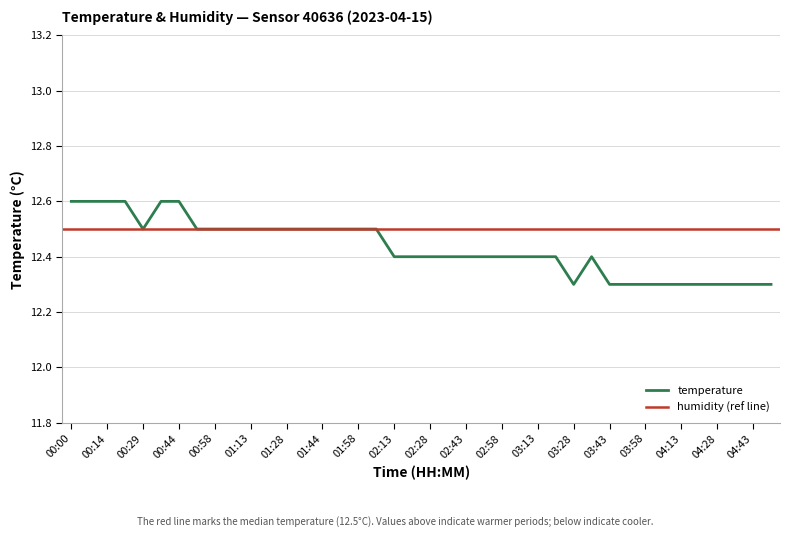

What is the value of the 37th point from the left?

12.3